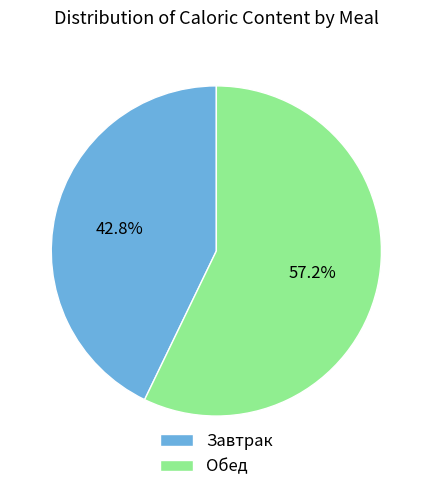

To the nearest percent, what is the difference between the largest and smallest slice percentages?

14%